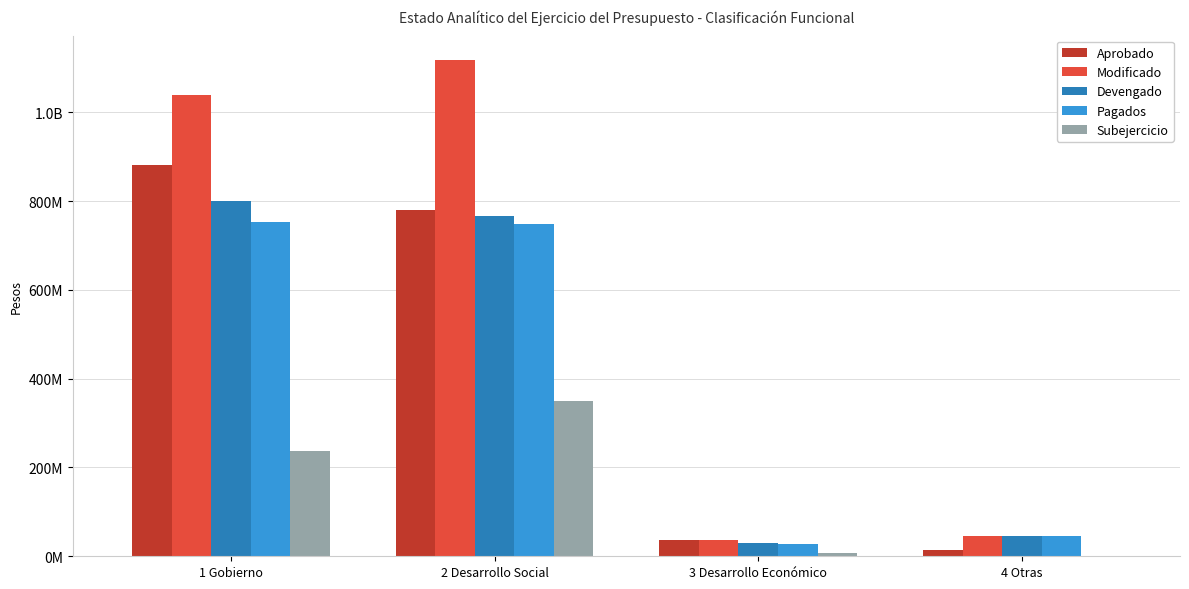

Which has a higher value, 2 Desarrollo Social or 4 Otras?

2 Desarrollo Social